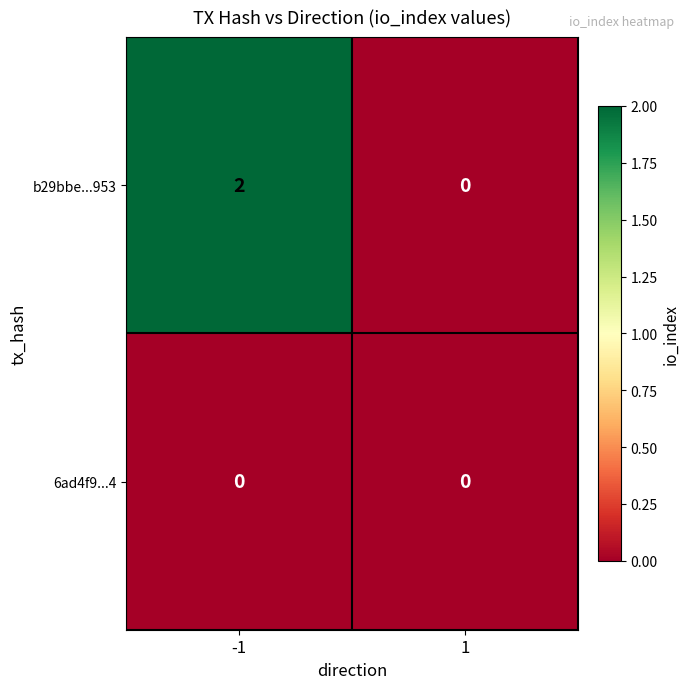

At which category is the sum across all series the highest?

-1